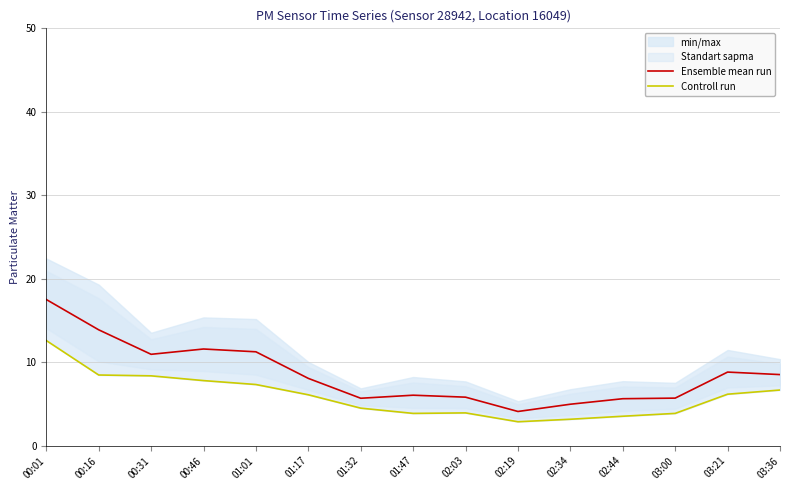

What is the difference between the highest and lowest values at 01:47?

2.2